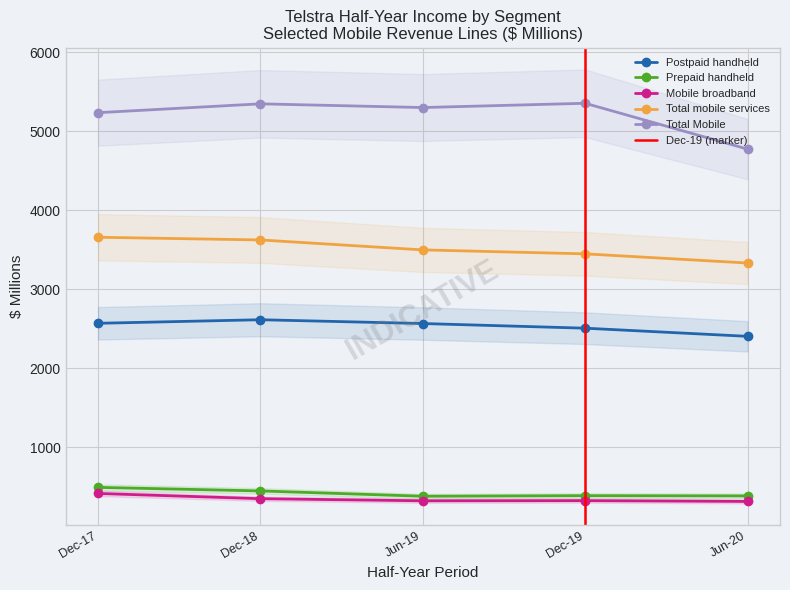

What is the maximum value for Mobile broadband?

416